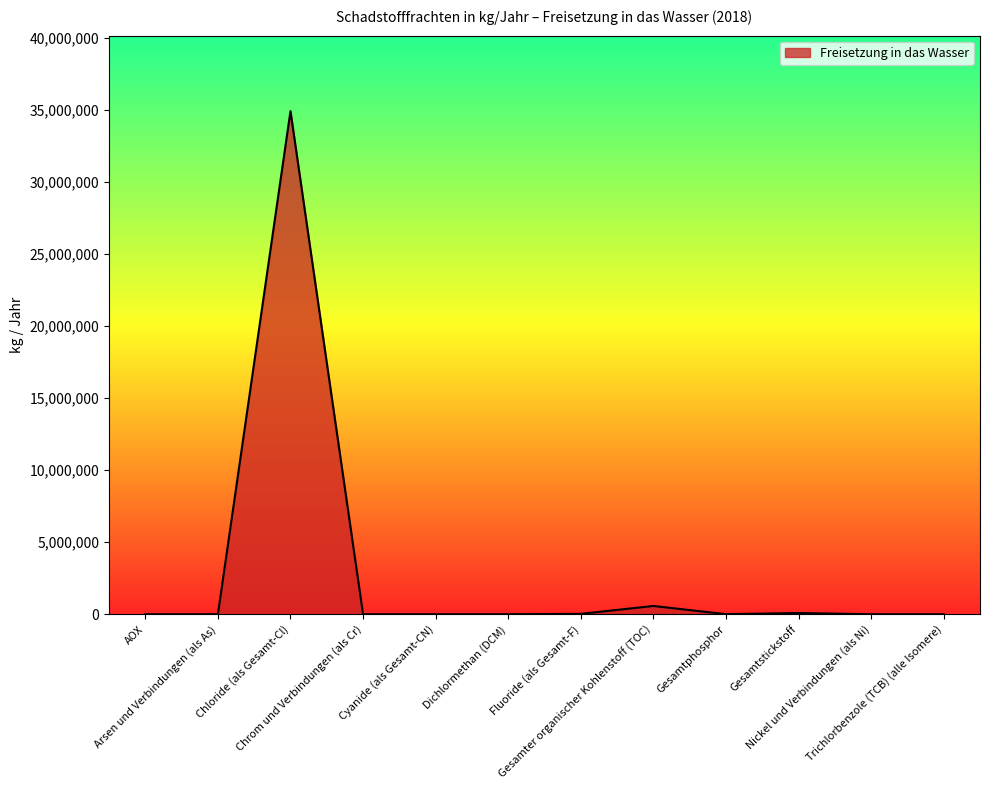

What is the difference between the maximum and minimum values?

34899998